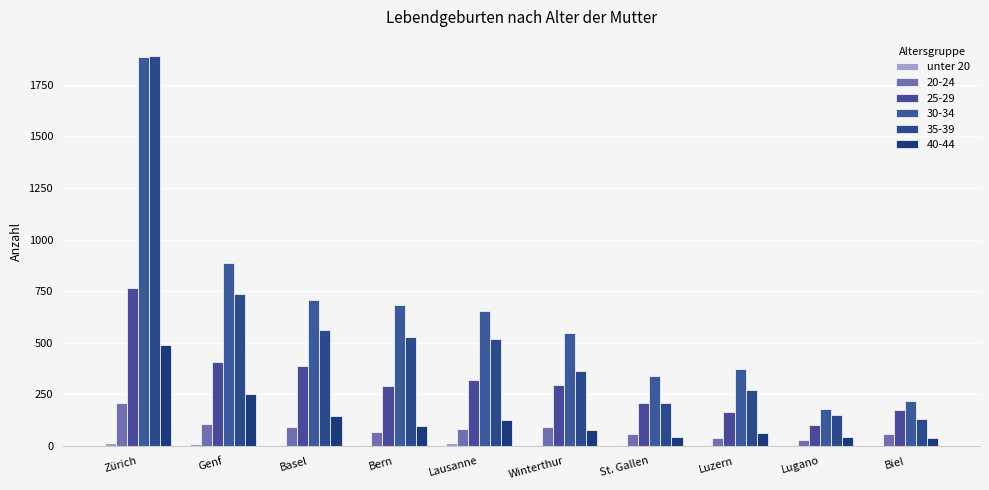

Which has a higher value, Genf or St. Gallen?

Genf